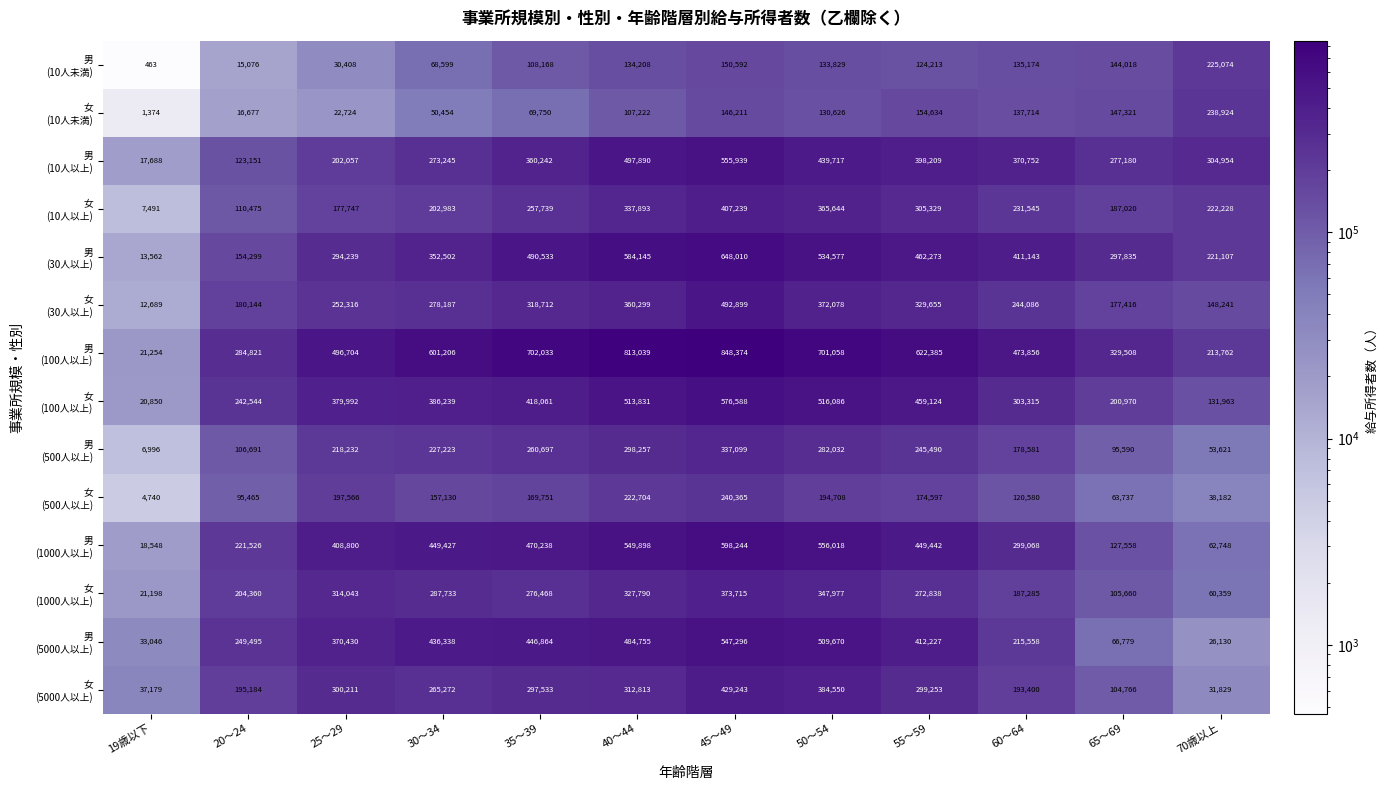

What is the difference between the highest and lowest values at 45～49?

702163